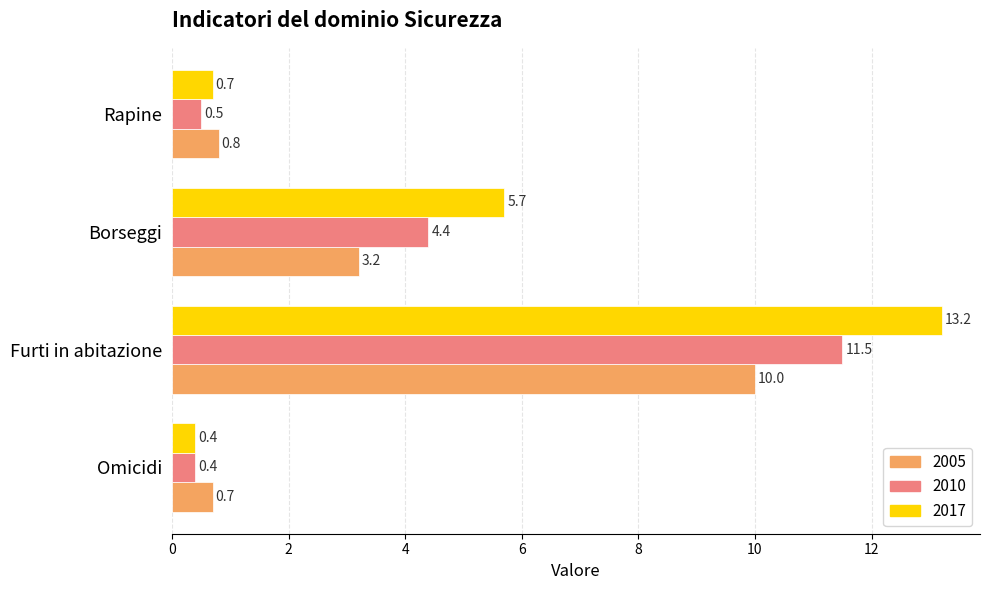

How many series are shown in this chart?

3